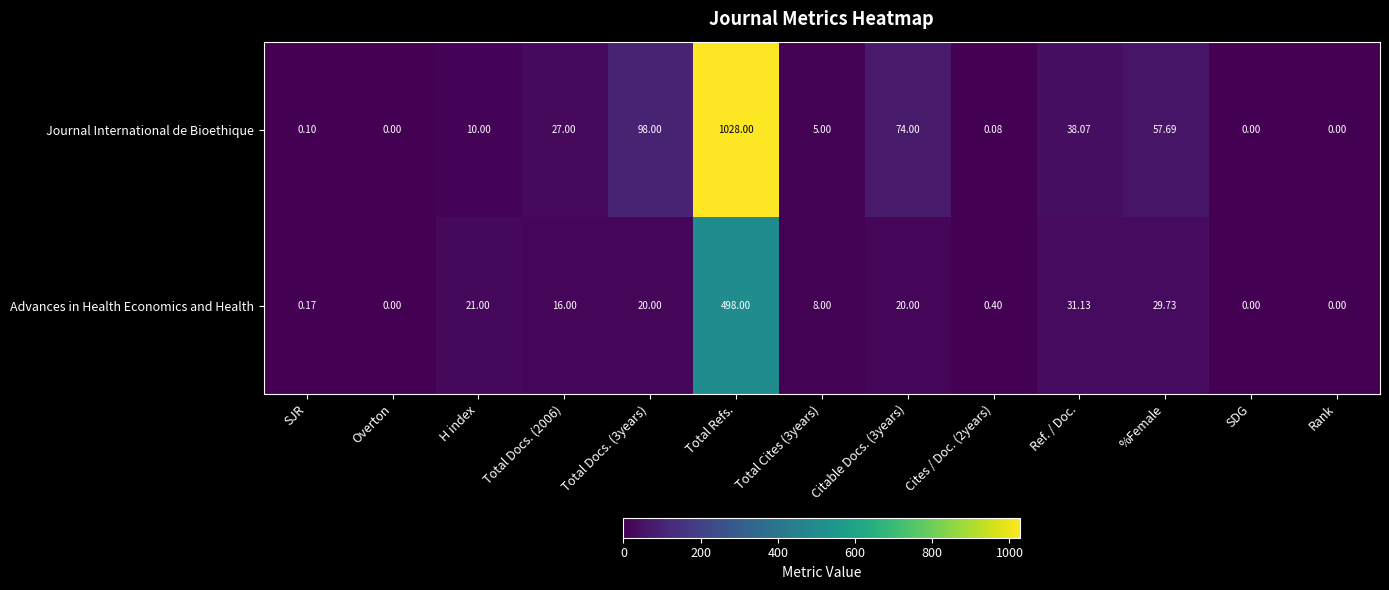

What is the difference between the highest and lowest values at %Female?

28.0